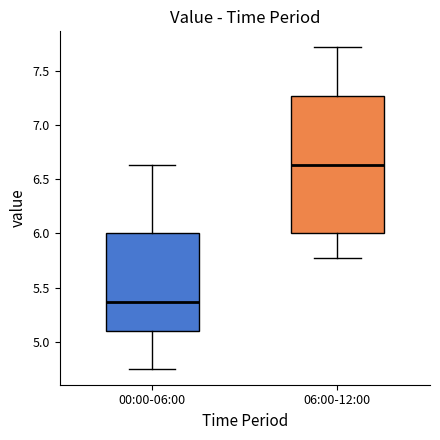

Comparing the boxes themselves (not the whiskers), which one is the tallest?

06:00-12:00